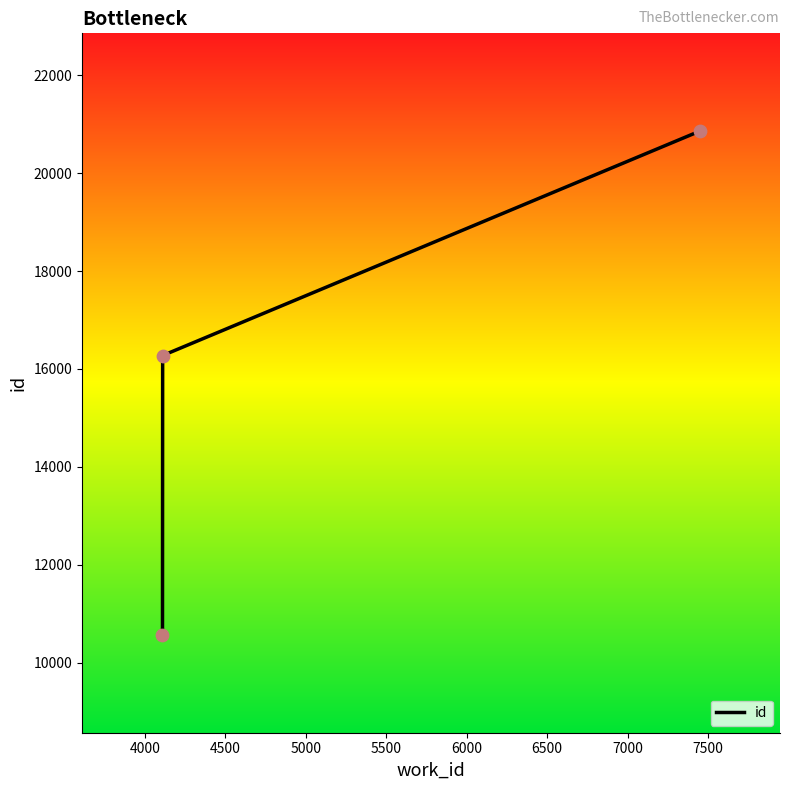

What is the average value?

15900.1